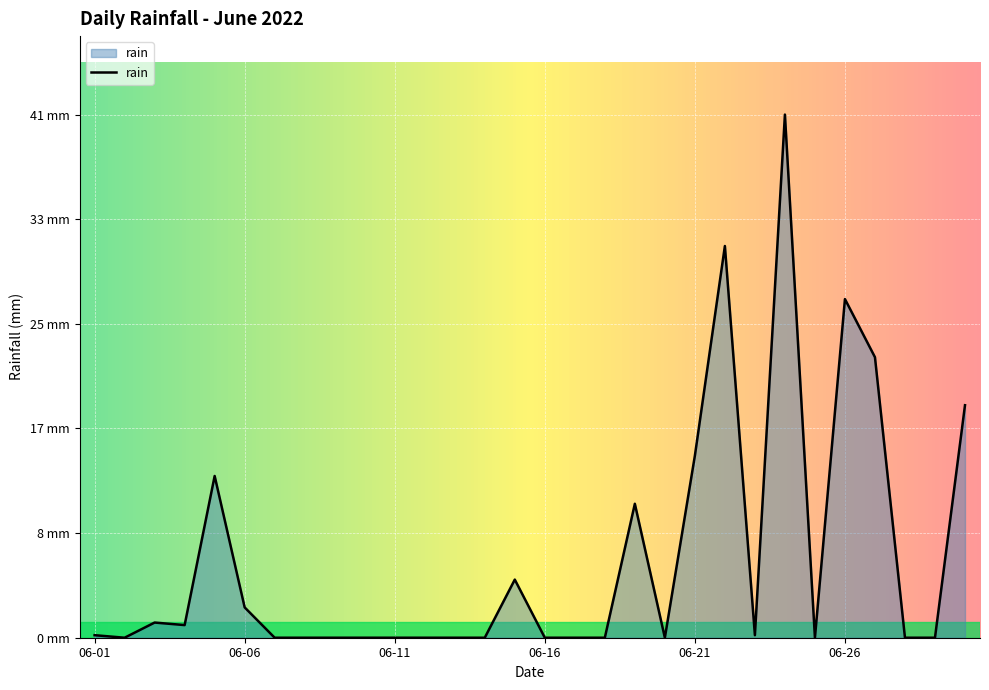

How many interior local peaks (higher than both neighbors) does the data have?

7